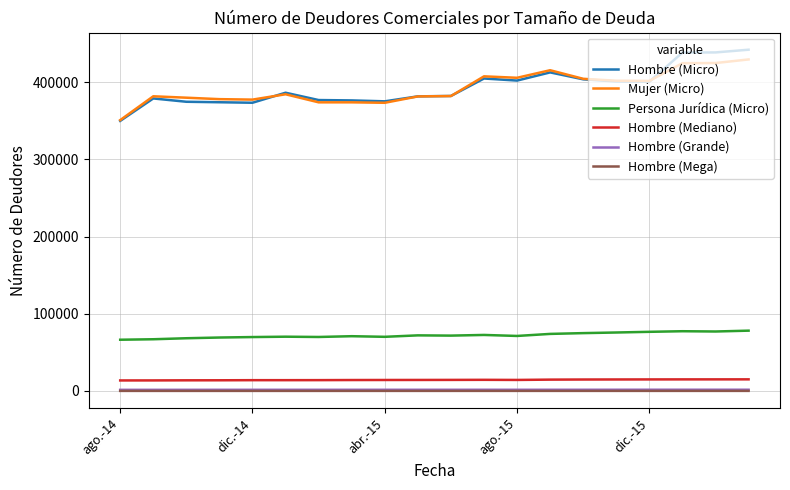

At how many categories does at least one series exceed 347570?

20